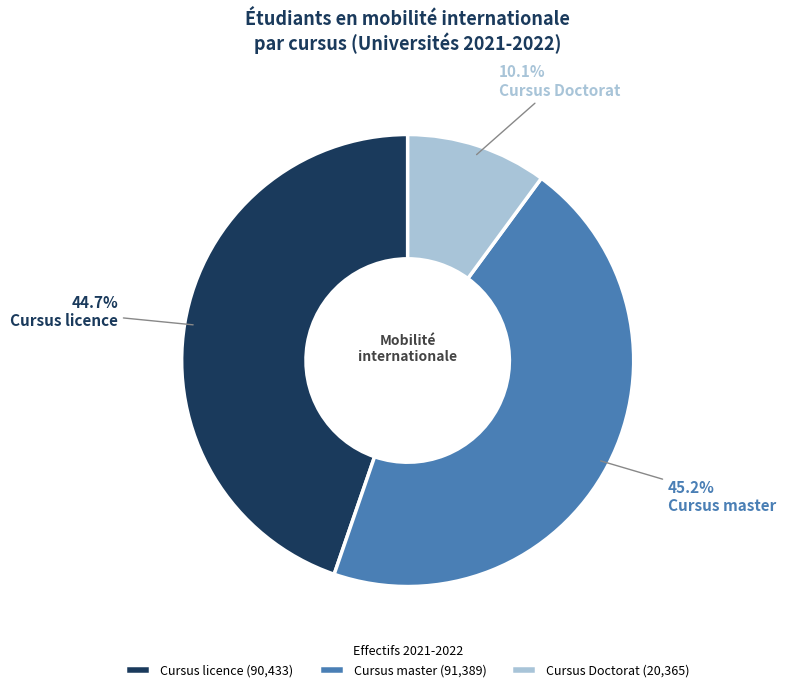

How much of the chart is everything except Cursus Doctorat?

89.9%